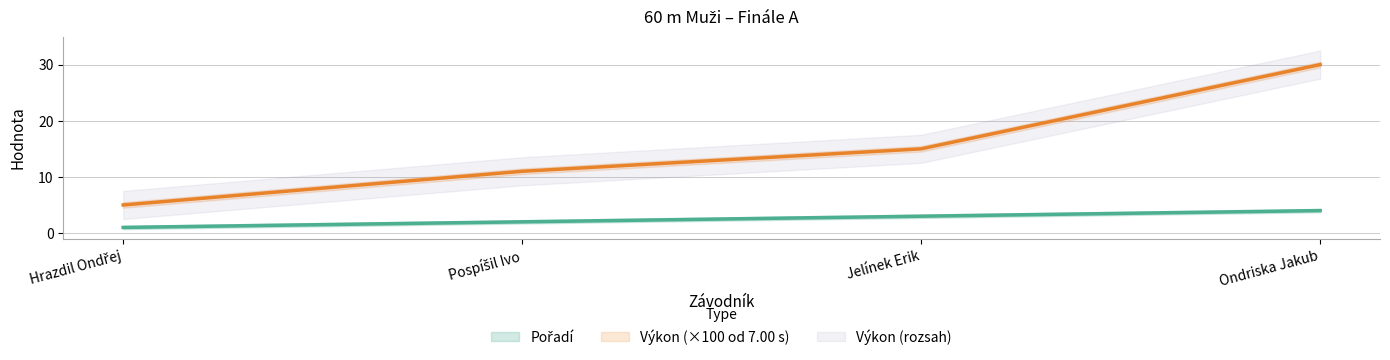

What is the sum of all Výkon values?

61.0